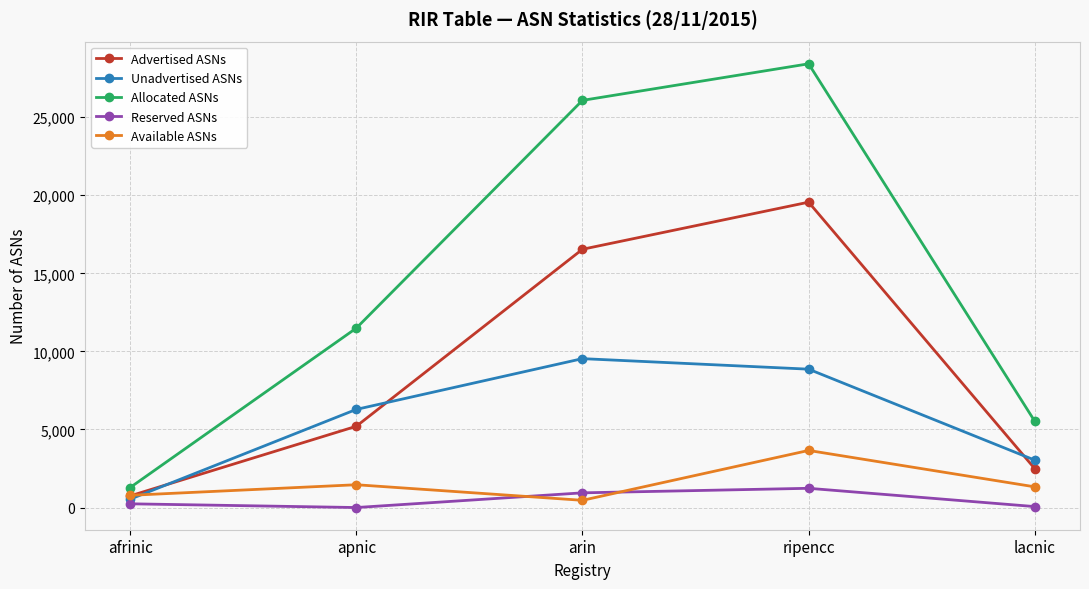

At how many categories does at least one series exceed 5215?

4